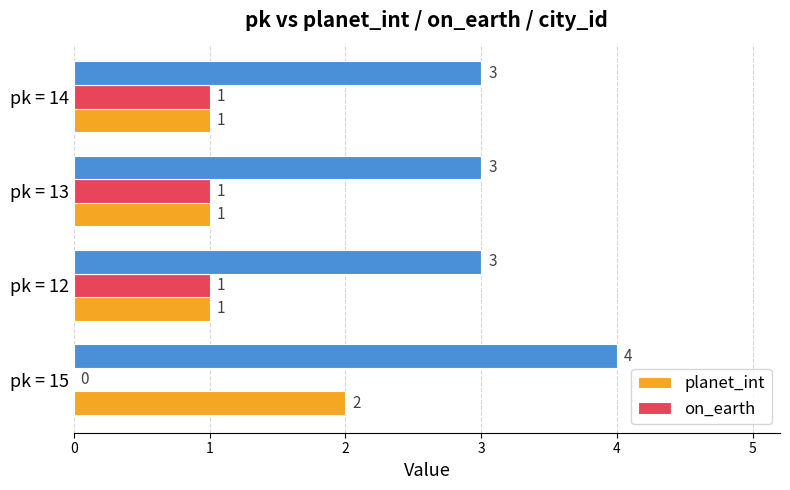

What is the sum of all planet_int values?

5